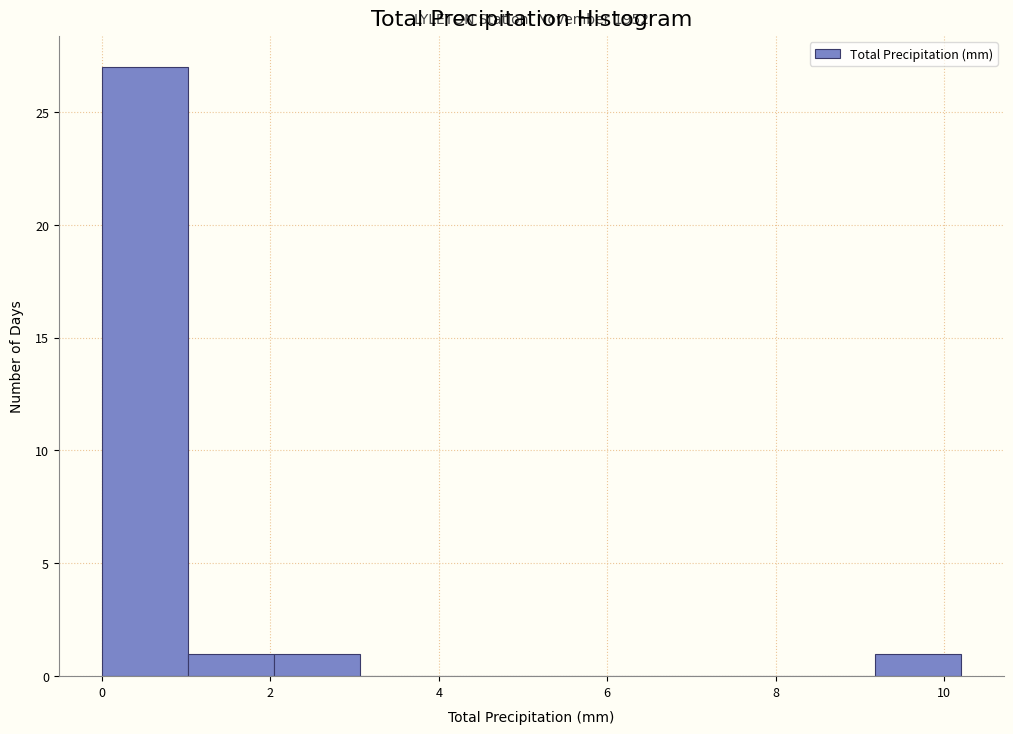

Over which range of the x-axis is the bar tallest?

0.00 to 1.02